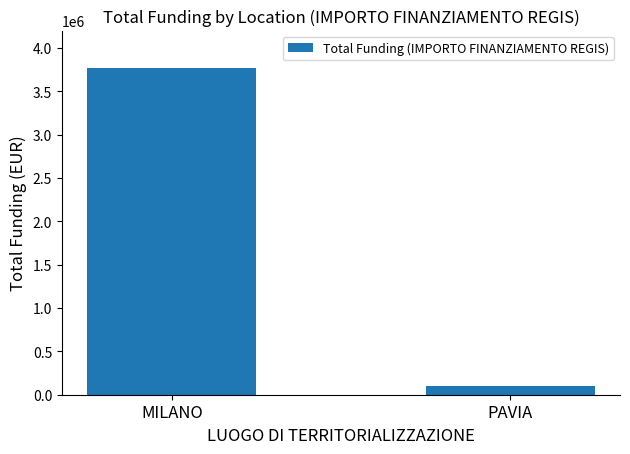

What is the difference between the maximum and minimum values?

3673063